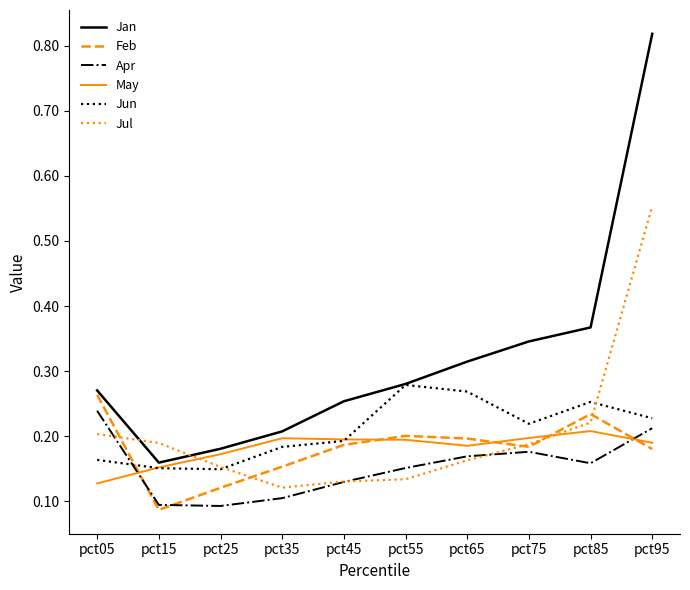

How many intersections are there between May and Jul?

2